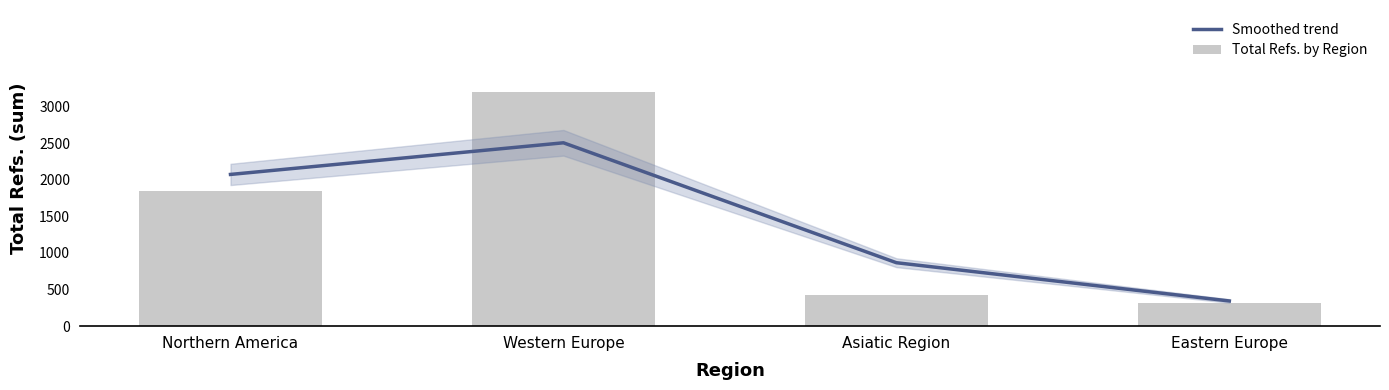

What is the difference between the highest and lowest values at Western Europe?

694.5